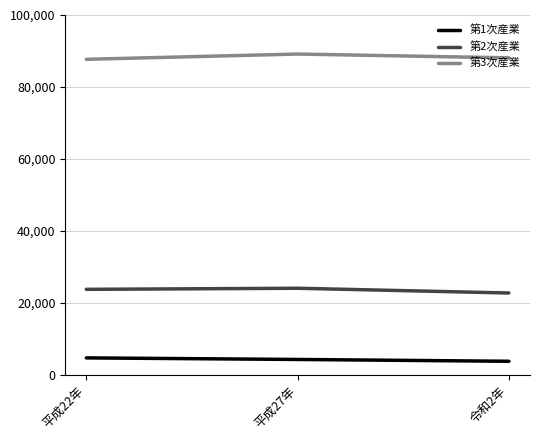

Where is 第3次産業 nearest to the value 88414?

令和2年